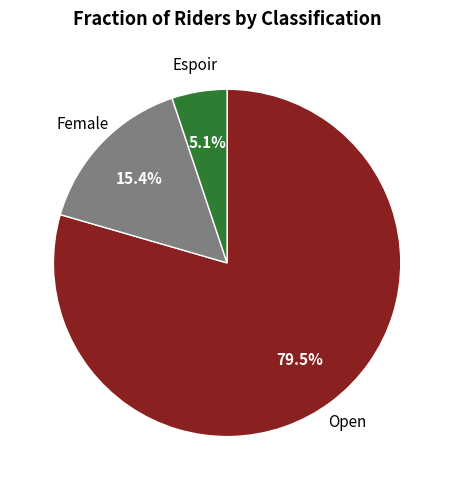

Is there any slice that represents more than half of the pie?

Yes